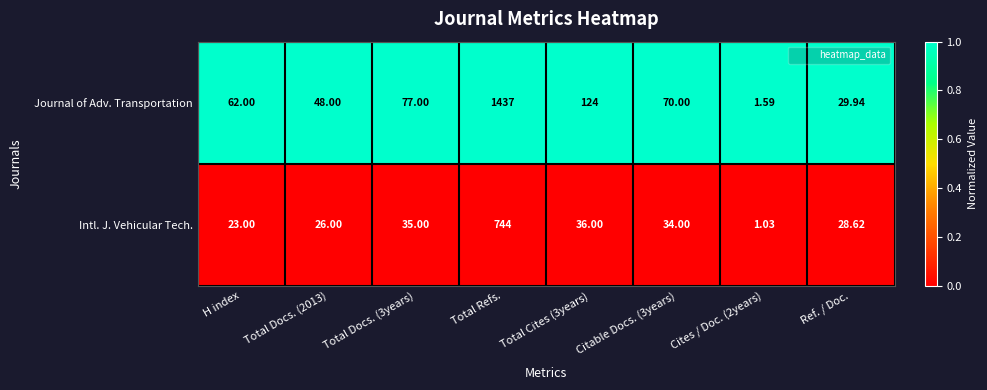

Which series changed the most between Total Cites (3years) and Citable Docs. (3years)?

Journal of Adv. Transportation